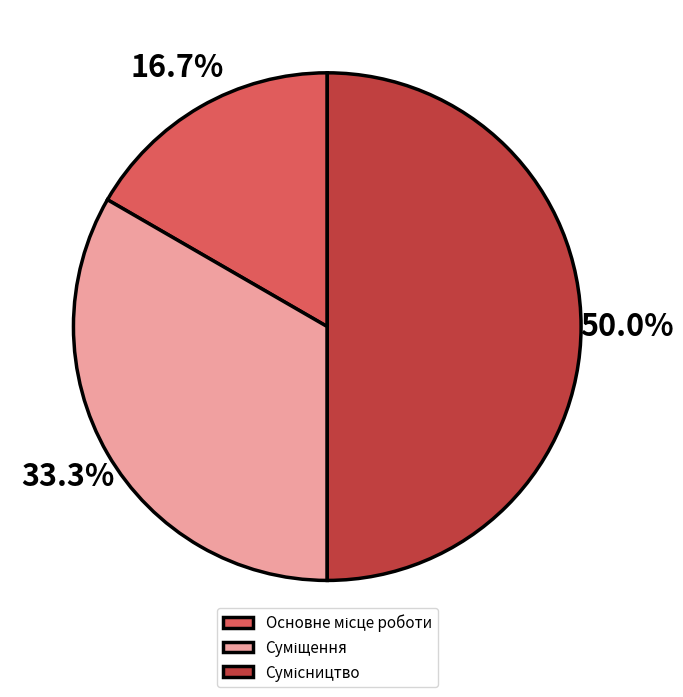

To the nearest percent, what is the difference between the Сумісництво and Суміщення slice percentages?

17%